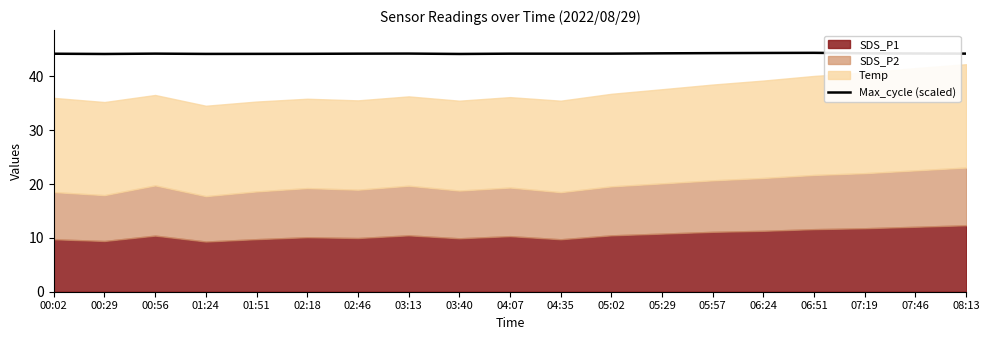

Between 05:29 and 04:35, which is larger?

05:29